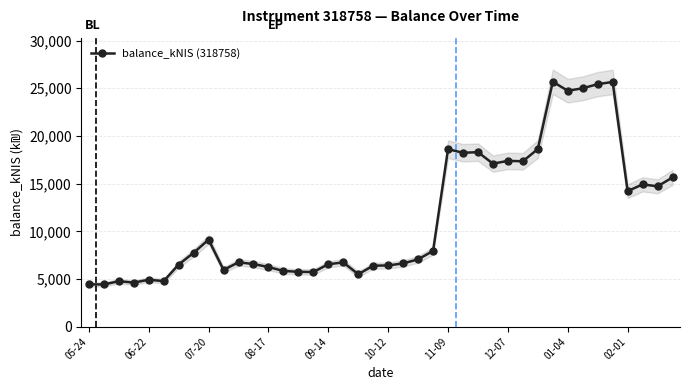

The chart shows a value of 11783.2 at 09-14. True or false?

False